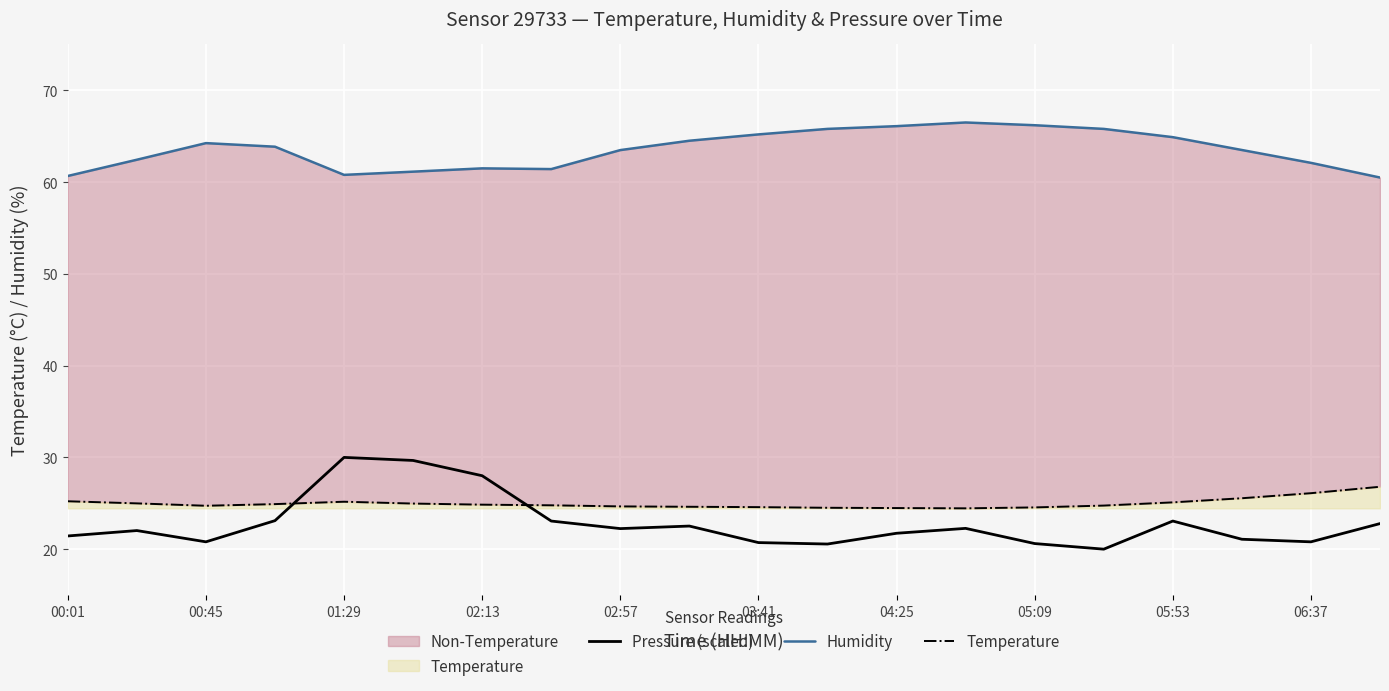

What is the lowest value of the Temperature series?

24.4